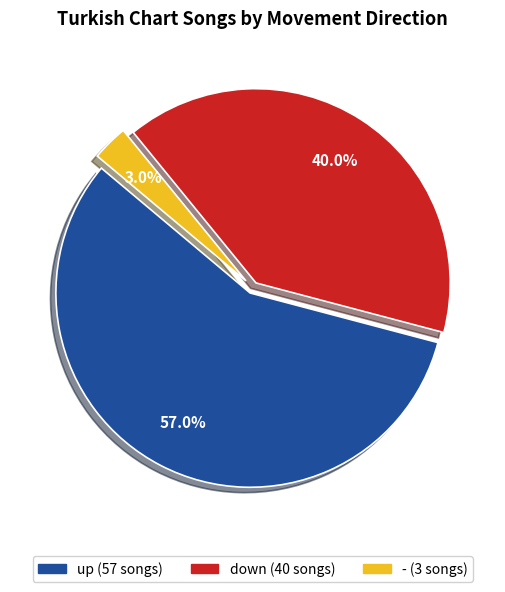

What percentage is the down slice, to the nearest percent?

40%